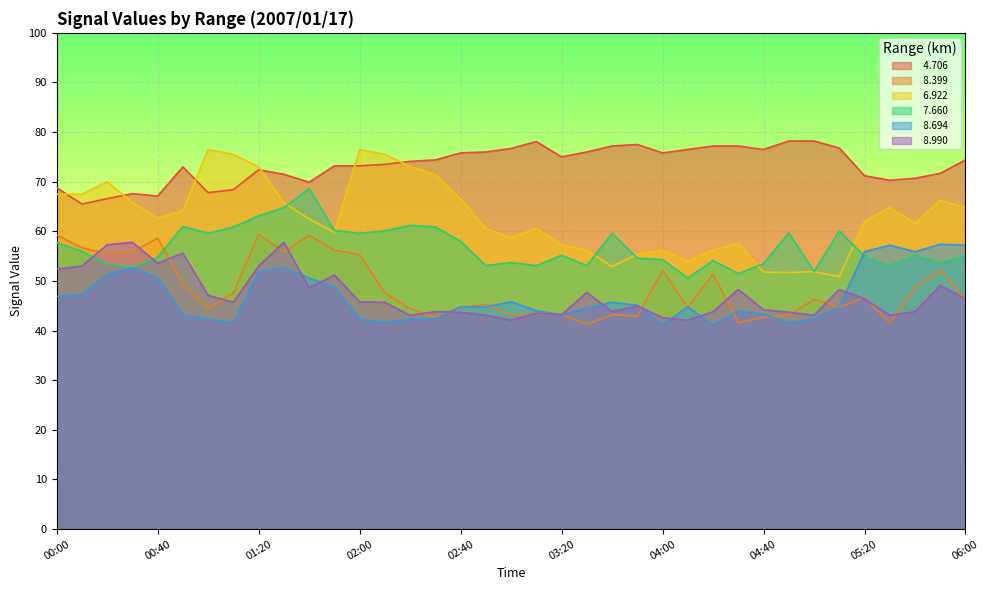

Reading left to right, list all the values displayed in this chart.

  4.706: 00:00=68.8	00:10=65.5	00:20=66.6	00:30=67.6	00:40=67.1	00:50=73.0	01:00=67.8	01:10=68.4	01:20=72.4	01:30=71.5	01:40=69.9	01:50=73.2	02:00=73.2	02:10=73.5	02:20=74.1	02:30=74.4	02:40=75.8	02:50=76.0	03:00=76.7	03:10=78.1	03:20=75.0	03:30=76.0	03:40=77.2	03:50=77.5	04:00=75.8	04:10=76.5	04:20=77.2	04:30=77.2	04:40=76.5	04:50=78.2	05:00=78.2	05:10=76.8	05:20=71.2	05:30=70.3	05:40=70.7	05:50=71.7	06:00=74.4
  8.399: 00:00=59.3	00:10=56.7	00:20=55.5	00:30=55.9	00:40=58.6	00:50=49.4	01:00=44.4	01:10=47.6	01:20=59.4	01:30=55.9	01:40=59.2	01:50=56.2	02:00=55.3	02:10=47.6	02:20=44.4	02:30=42.7	02:40=44.7	02:50=45.3	03:00=43.1	03:10=43.4	03:20=43.2	03:30=41.3	03:40=43.2	03:50=42.9	04:00=52.1	04:10=44.7	04:20=51.4	04:30=41.6	04:40=42.7	04:50=43.1	05:00=46.3	05:10=44.7	05:20=46.7	05:30=41.6	05:40=48.7	05:50=52.1	06:00=46.3
  6.922: 00:00=67.5	00:10=67.5	00:20=70.0	00:30=65.8	00:40=62.7	00:50=64.2	01:00=76.5	01:10=75.5	01:20=73.0	01:30=65.8	01:40=62.5	01:50=59.8	02:00=76.5	02:10=75.5	02:20=73.1	02:30=71.4	02:40=66.6	02:50=60.5	03:00=58.7	03:10=60.6	03:20=57.3	03:30=56.2	03:40=52.9	03:50=55.4	04:00=56.2	04:10=54.0	04:20=56.2	04:30=57.6	04:40=51.8	04:50=51.7	05:00=51.9	05:10=50.9	05:20=62.0	05:30=64.8	05:40=61.6	05:50=66.2	06:00=64.8
  7.660: 00:00=57.7	00:10=56.0	00:20=53.4	00:30=52.8	00:40=54.8	00:50=61.0	01:00=59.6	01:10=60.9	01:20=63.1	01:30=64.8	01:40=68.6	01:50=60.2	02:00=59.6	02:10=60.1	02:20=61.2	02:30=60.9	02:40=58.0	02:50=53.1	03:00=53.7	03:10=53.1	03:20=55.2	03:30=53.1	03:40=59.6	03:50=54.6	04:00=54.3	04:10=50.6	04:20=54.1	04:30=51.5	04:40=53.5	04:50=59.7	05:00=51.9	05:10=60.1	05:20=55.0	05:30=53.1	05:40=55.2	05:50=53.7	06:00=55.0
  8.694: 00:00=46.9	00:10=47.3	00:20=51.3	00:30=52.7	00:40=50.6	00:50=43.1	01:00=42.3	01:10=41.6	01:20=51.8	01:30=52.7	01:40=50.6	01:50=48.8	02:00=42.3	02:10=41.6	02:20=42.3	02:30=42.4	02:40=44.8	02:50=44.8	03:00=45.8	03:10=44.0	03:20=43.2	03:30=44.5	03:40=45.7	03:50=45.1	04:00=41.1	04:10=44.8	04:20=41.1	04:30=44.0	04:40=43.3	04:50=41.6	05:00=42.3	05:10=44.8	05:20=55.9	05:30=57.2	05:40=55.9	05:50=57.4	06:00=57.2
  8.990: 00:00=52.4	00:10=53.0	00:20=57.3	00:30=57.8	00:40=53.6	00:50=55.6	01:00=47.1	01:10=45.7	01:20=53.0	01:30=57.8	01:40=48.6	01:50=51.2	02:00=45.8	02:10=45.7	02:20=43.1	02:30=43.8	02:40=43.7	02:50=43.1	03:00=42.1	03:10=43.5	03:20=43.2	03:30=47.7	03:40=43.8	03:50=45.0	04:00=42.6	04:10=42.1	04:20=43.8	04:30=48.3	04:40=44.2	04:50=43.7	05:00=43.1	05:10=48.3	05:20=46.4	05:30=43.1	05:40=43.8	05:50=49.1	06:00=46.4